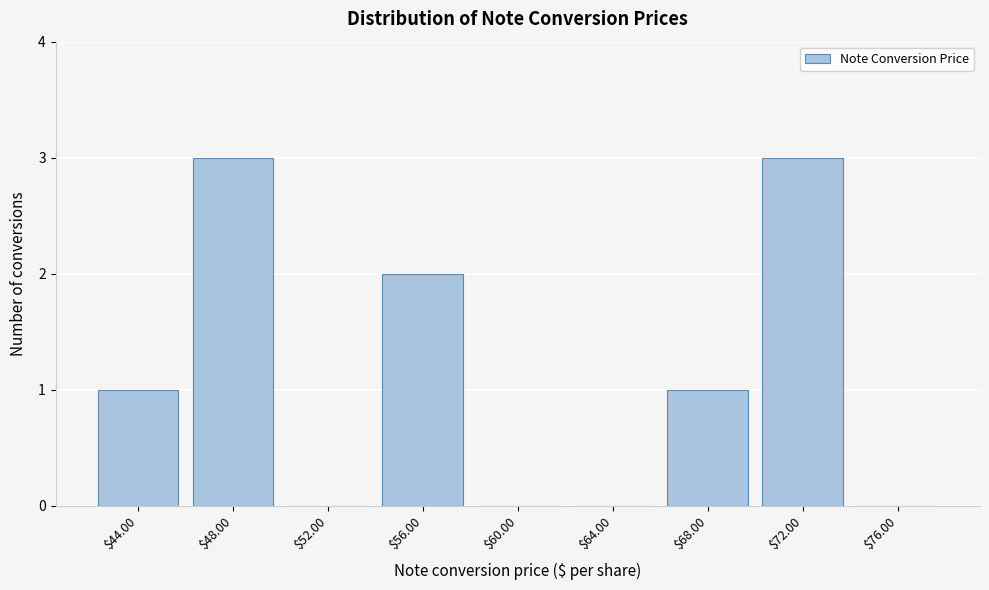

True or false: the data shows 2 at $68.00.

False